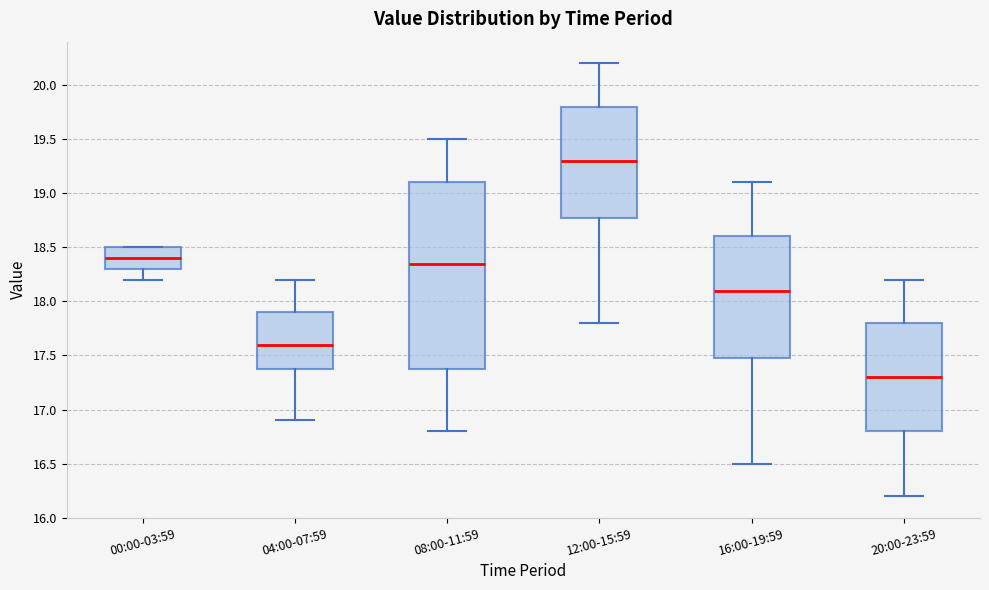

Reading left to right, read every box against the y-axis: the position of its median line, the range the box covers, and the ends of its whiskers. The values are not printed on the chart, so give them approximately, as read against the axis.

00:00-03:59: median 18.40, box 18.30 to 18.50, whiskers 18.20 to 18.50
04:00-07:59: median 17.60, box 17.40 to 17.90, whiskers 16.90 to 18.20
08:00-11:59: median 18.35, box 17.40 to 19.10, whiskers 16.80 to 19.50
12:00-15:59: median 19.30, box 18.80 to 19.80, whiskers 17.80 to 20.20
16:00-19:59: median 18.10, box 17.50 to 18.60, whiskers 16.50 to 19.10
20:00-23:59: median 17.30, box 16.80 to 17.80, whiskers 16.20 to 18.20